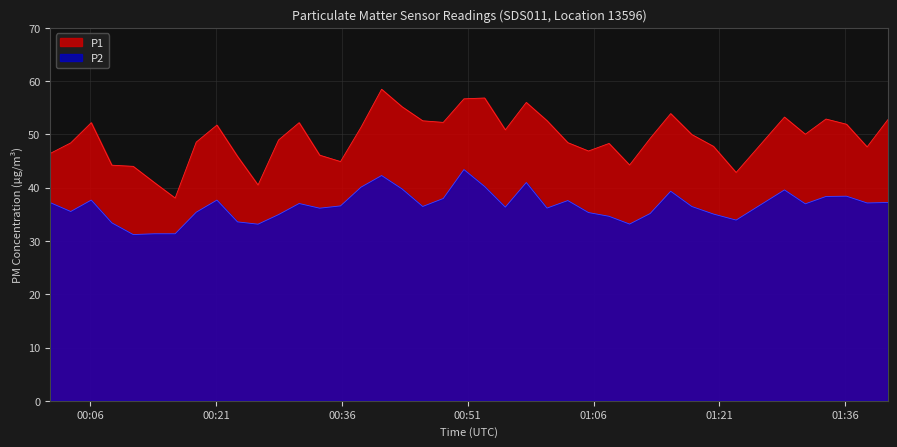

What is the minimum value shown in the chart?

31.2